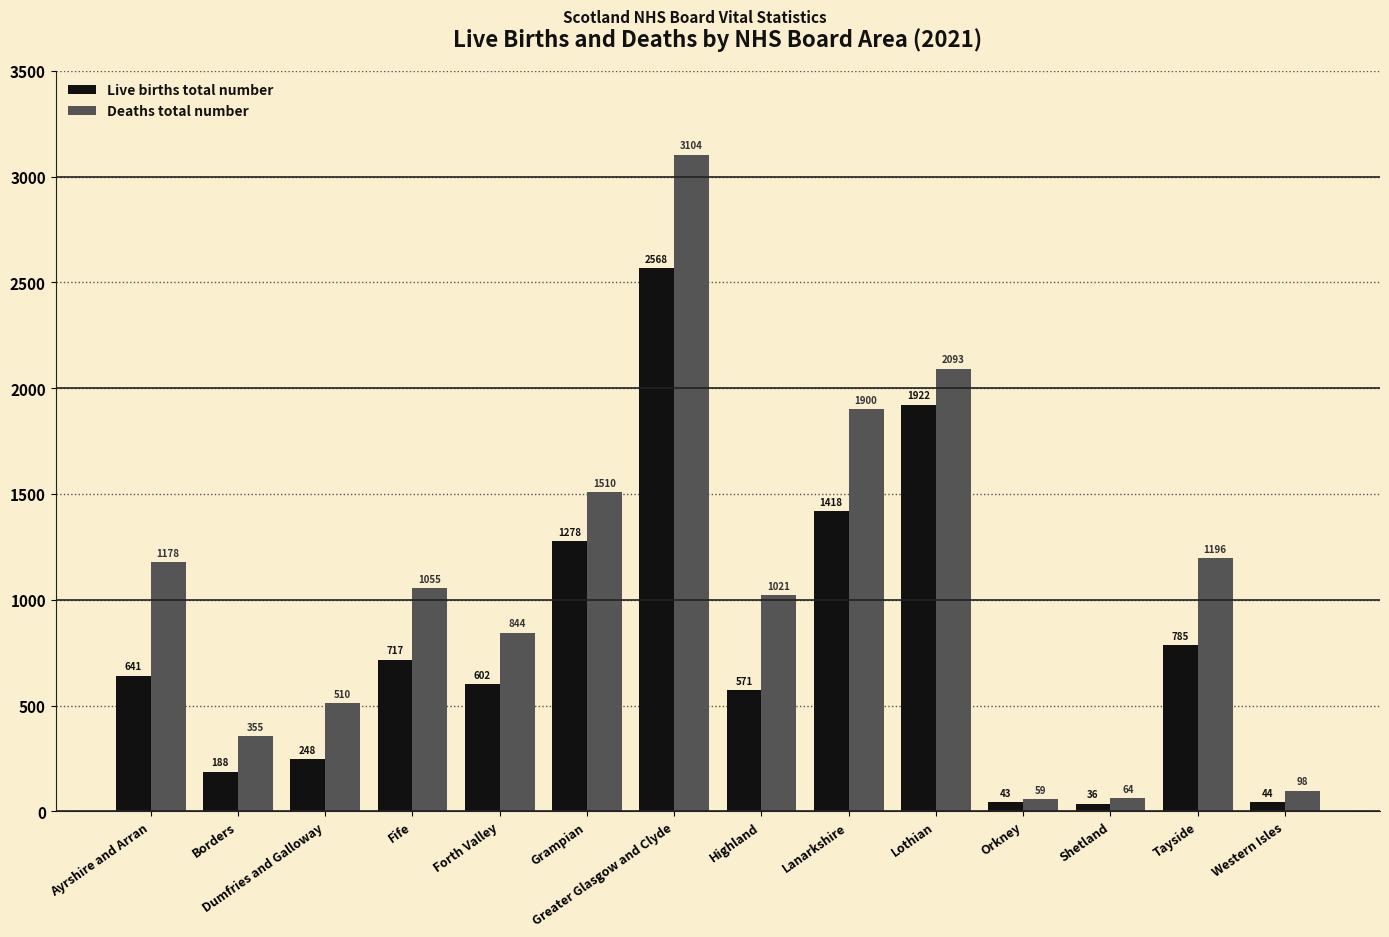

List the series in order of their peak value, highest first.

Deaths total number, Live births total number